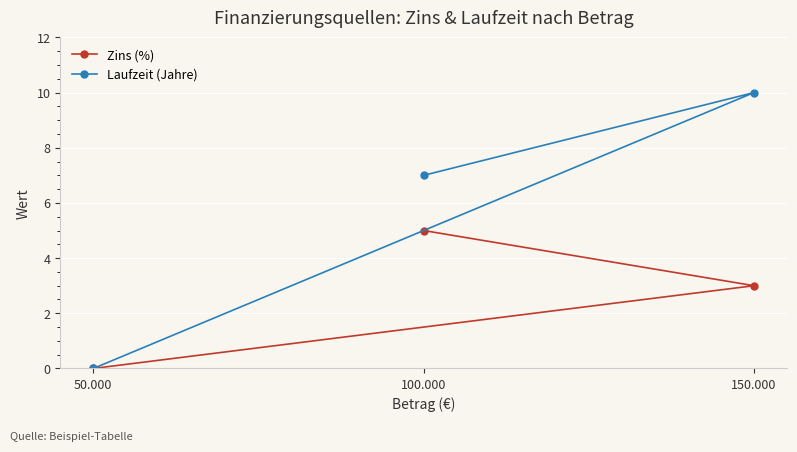

True or false: Laufzeit (Jahre) has a value of 7 at 100.000.

True